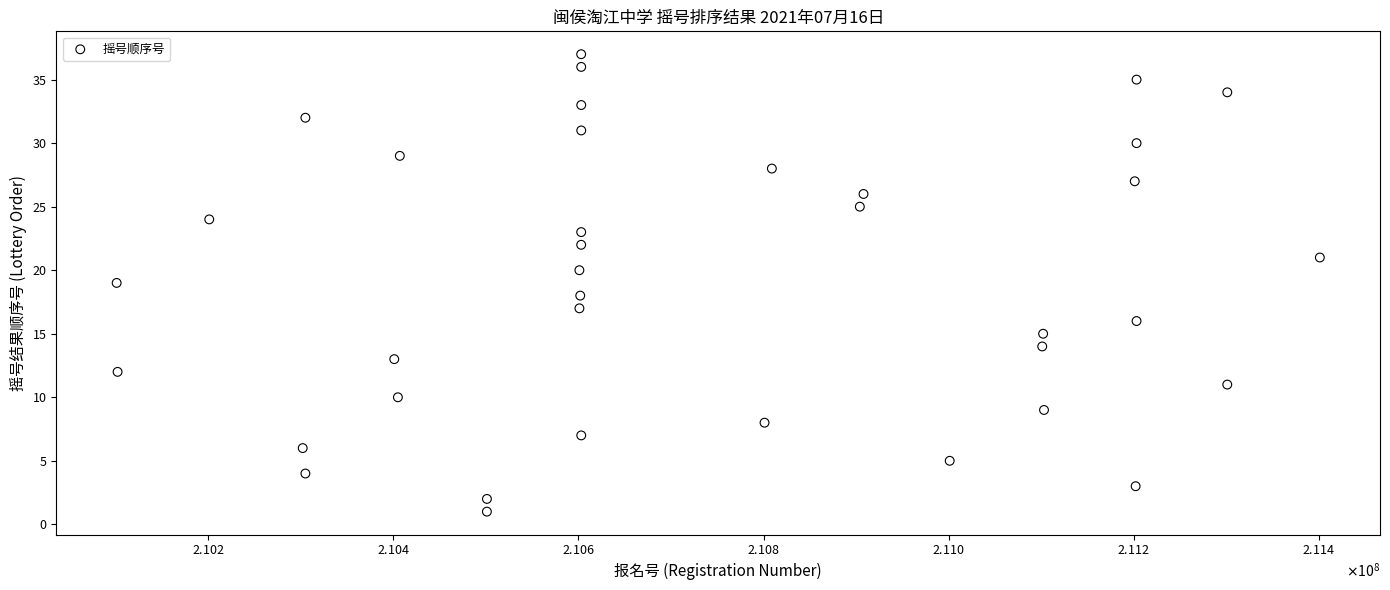

What is the range of Y values (max minus min)?

36